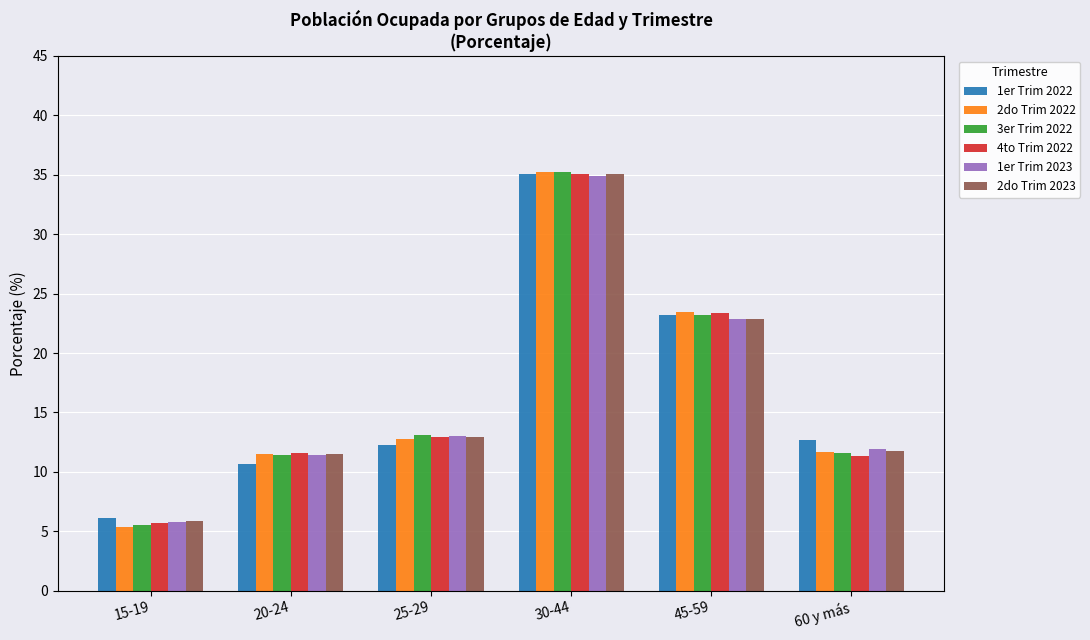

What is the spread (max minus min) of values at 30-44?

0.3